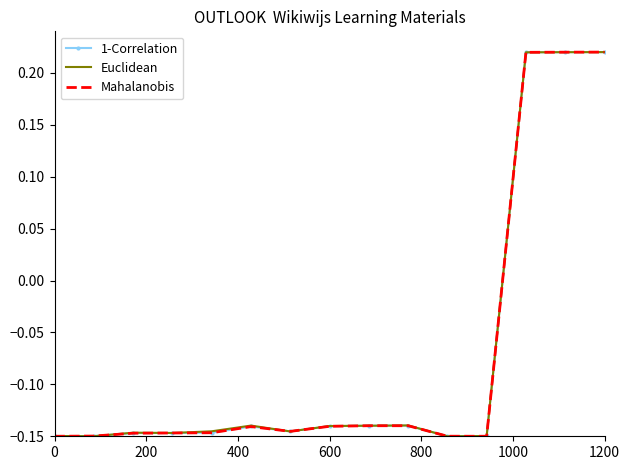

Rank the series by their average value, from highest to lowest.

Euclidean, 1-Correlation, Mahalanobis